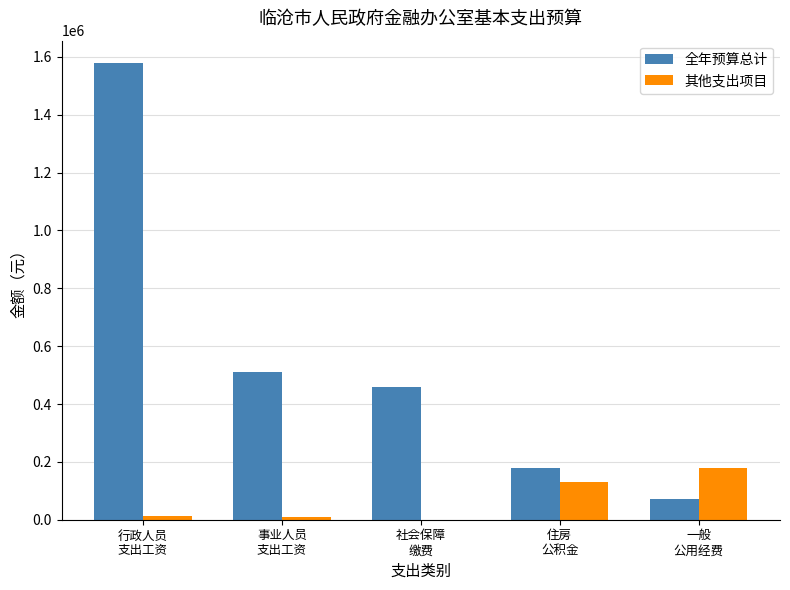

The 全年预算总计 series shows 121692.0 at 一般
公用经费. True or false?

False